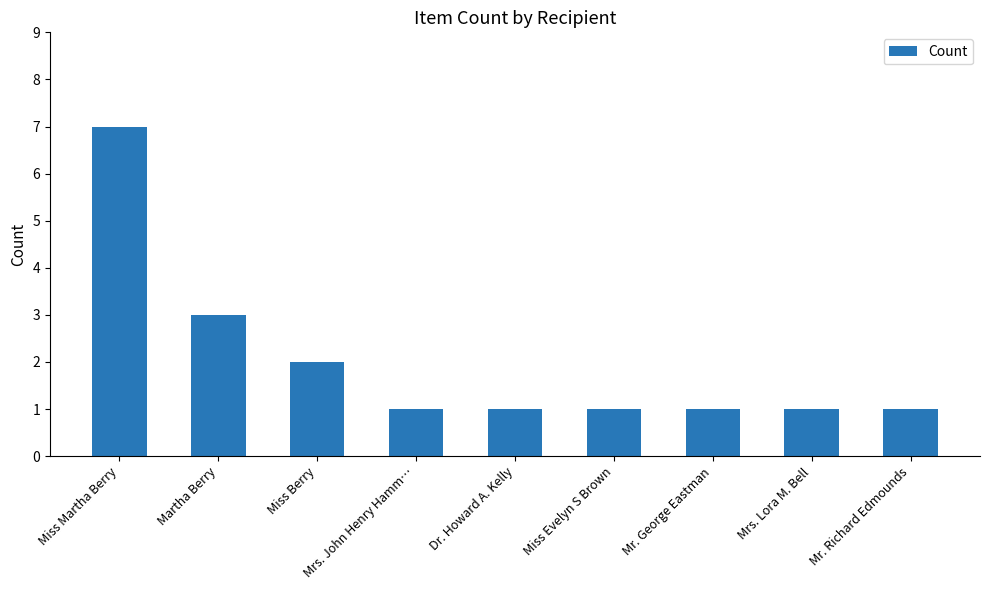

Reading left to right, transcribe all the data shown in this chart.

Miss Martha Berry=7	Martha Berry=3	Miss Berry=2	Mrs. John Henry Hamm…=1	Dr. Howard A. Kelly=1	Miss Evelyn S Brown=1	Mr. George Eastman=1	Mrs. Lora M. Bell=1	Mr. Richard Edmounds=1